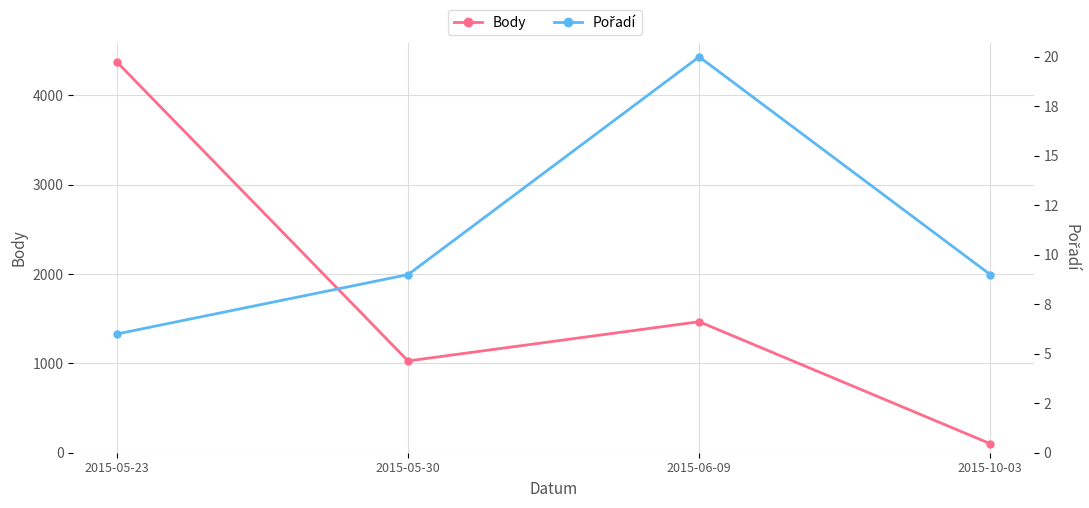

At which label does Pořadí reach its minimum?

2015-05-23